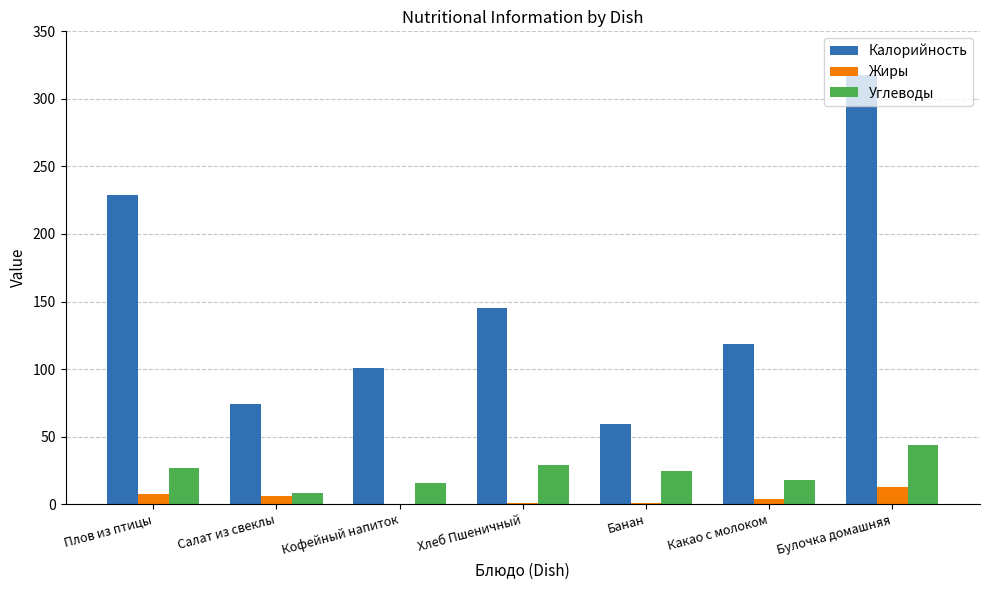

Between Салат из свеклы and Булочка домашняя, which series saw the biggest shift?

Калорийность